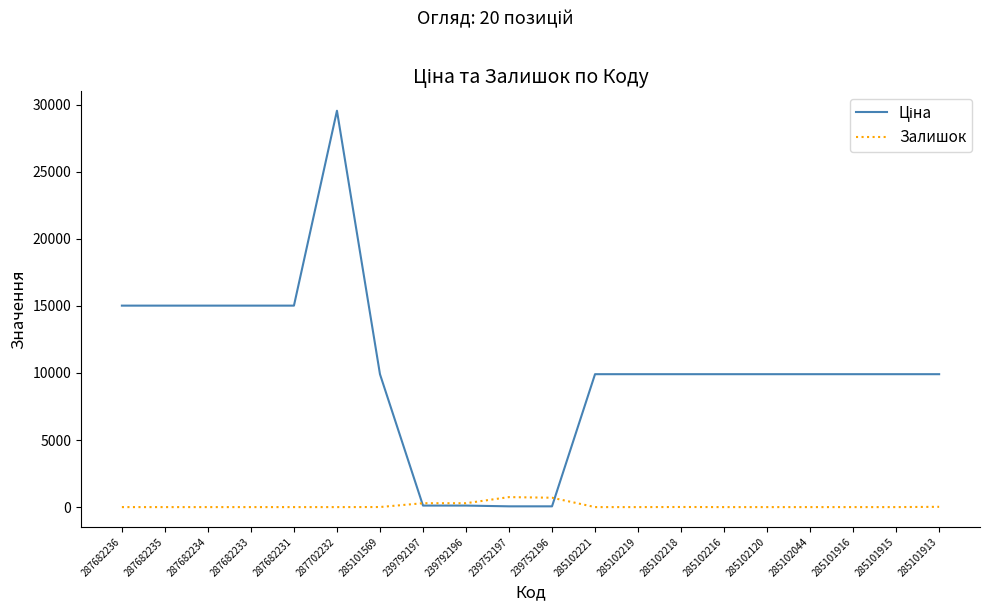

At which category is the sum across all series the highest?

287702232